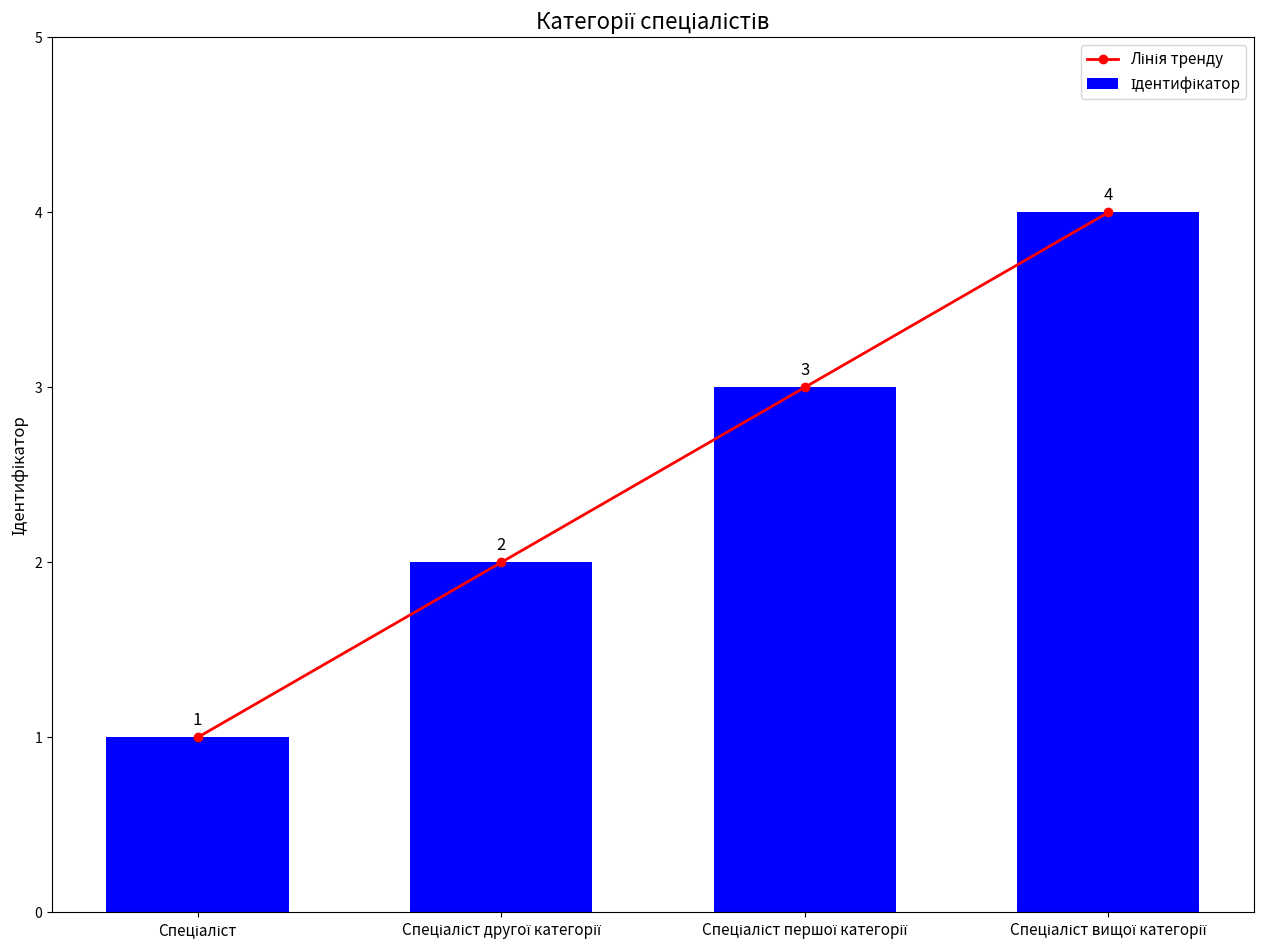

Where does the Лінія тренду series first go above 3?

Спеціаліст вищої категорії